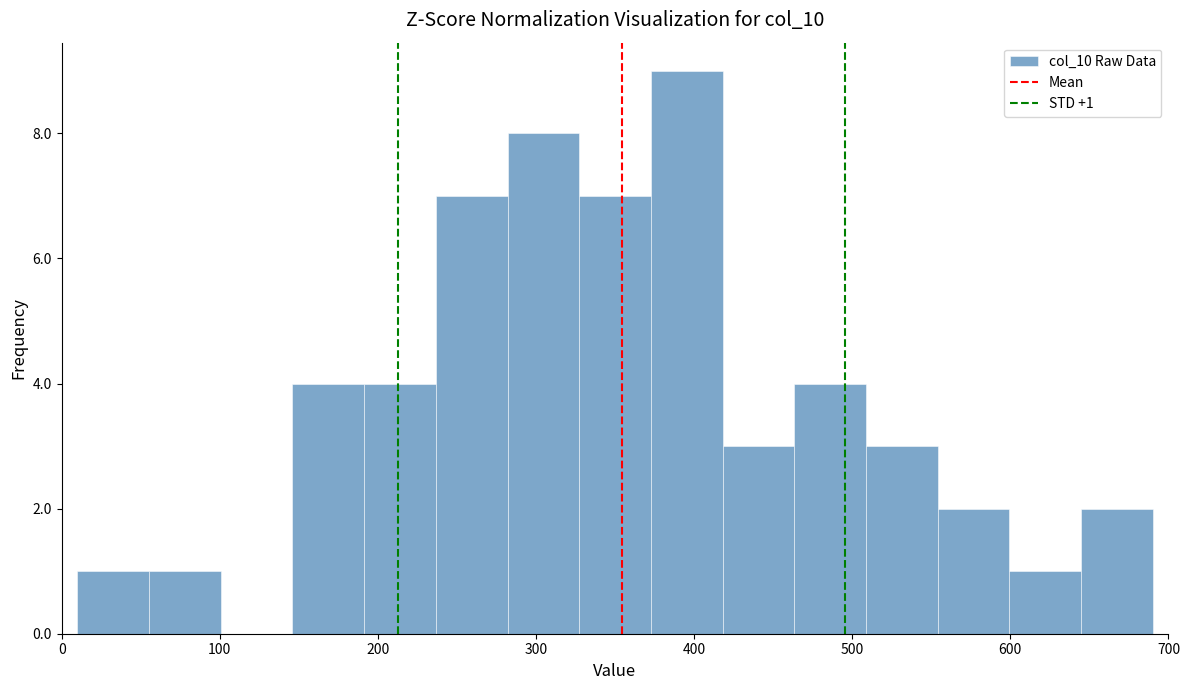

Which range on the x-axis has the tallest bar?

370 to 420